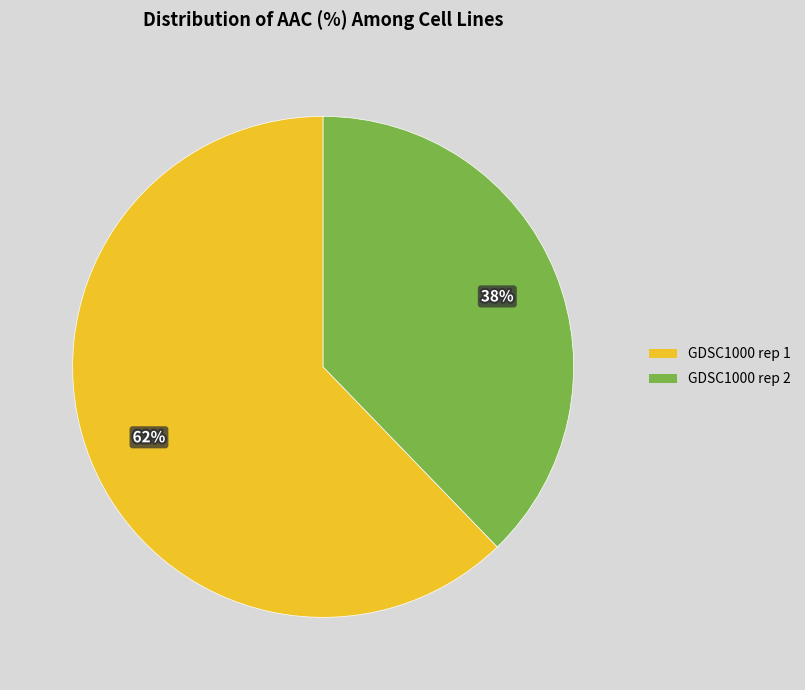

Approximately how many times larger is the value at GDSC1000 rep 2 compared to GDSC1000 rep 1?

0.6